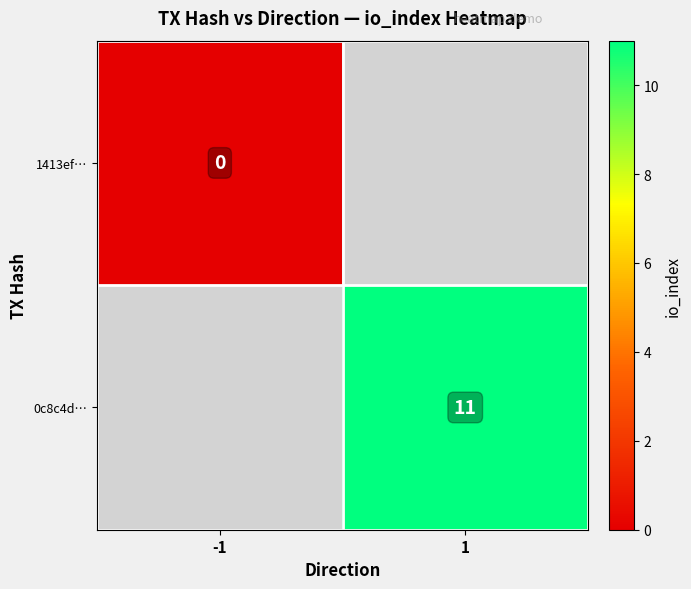

How many series are shown in this chart?

2